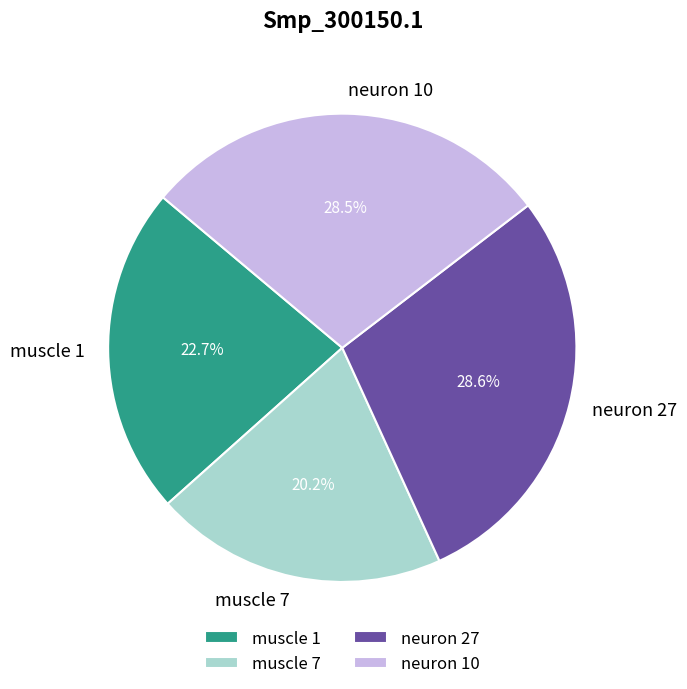

How many segments does this pie chart have?

4